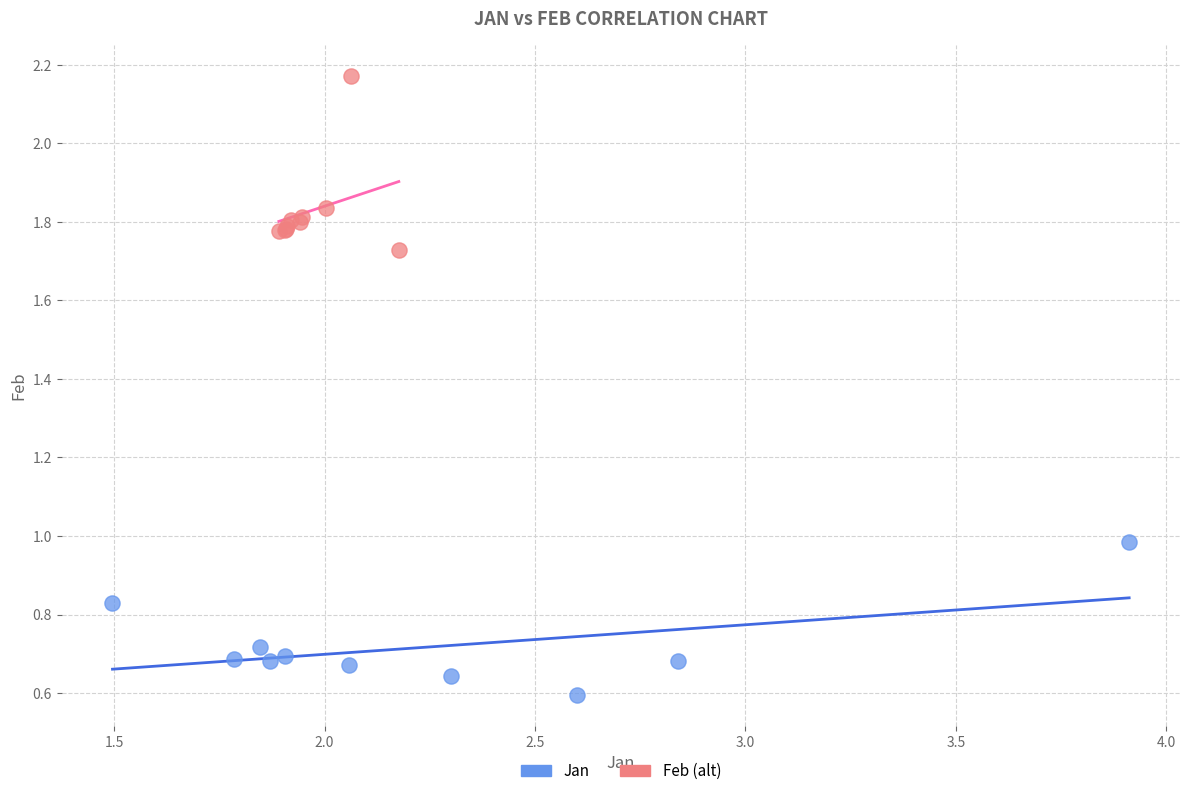

What are all the series names shown in the legend?

Jan, Feb (alt)